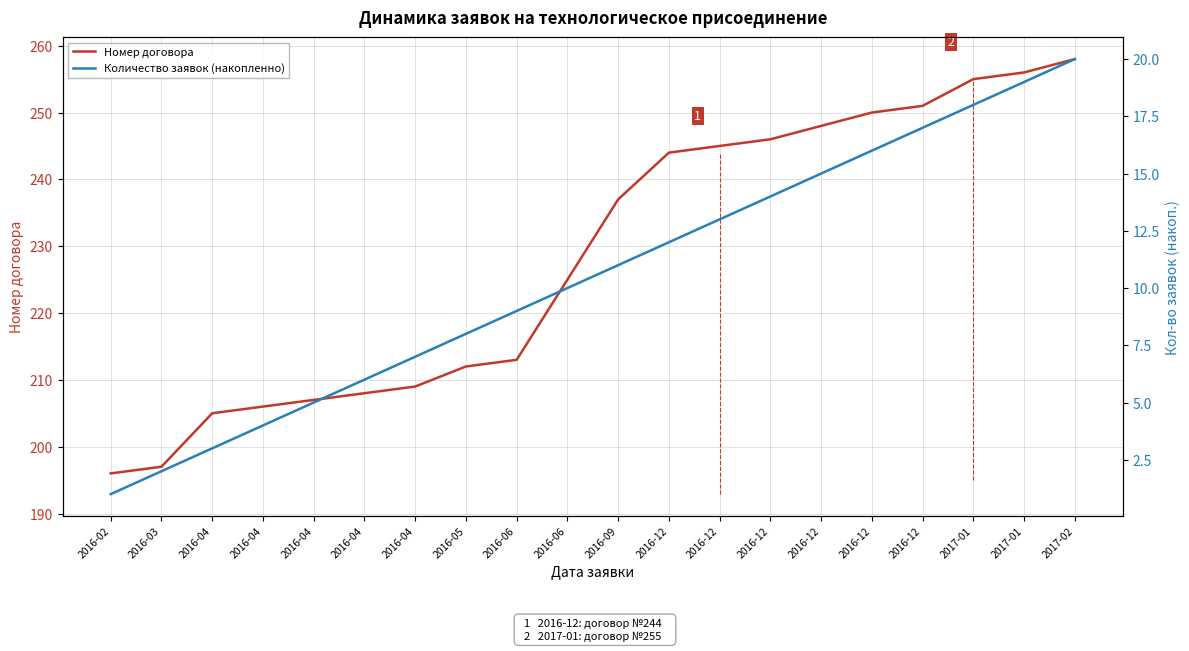

Does the chart display data point markers on the line(s)?

No